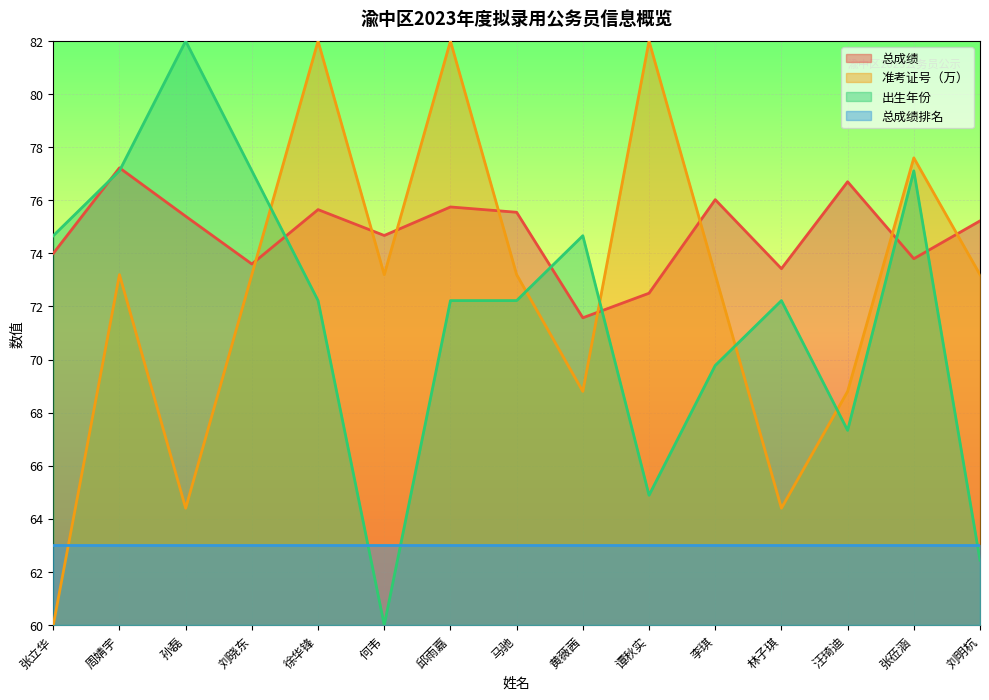

Rank the series at 林子琪 from lowest to highest value.

总成绩排名, 准考证号（万）, 出生年份, 总成绩